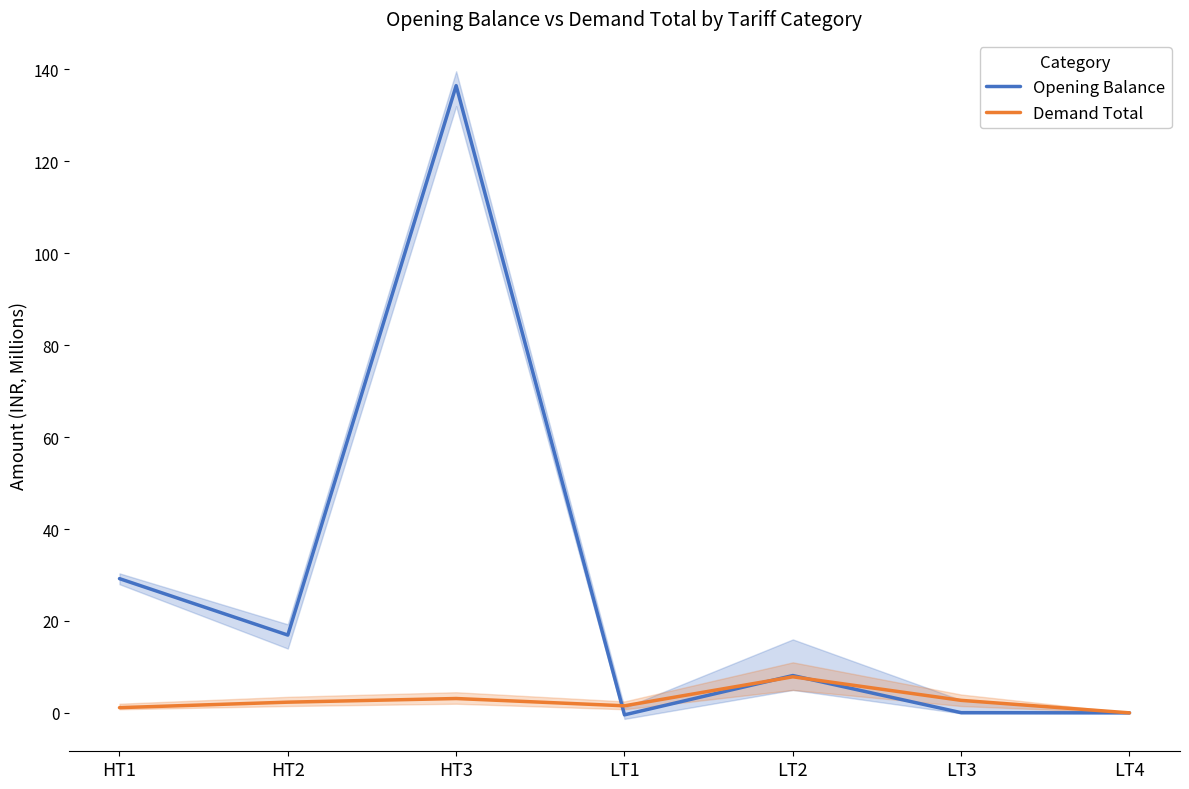

Which series has the largest total across all categories?

Opening Balance